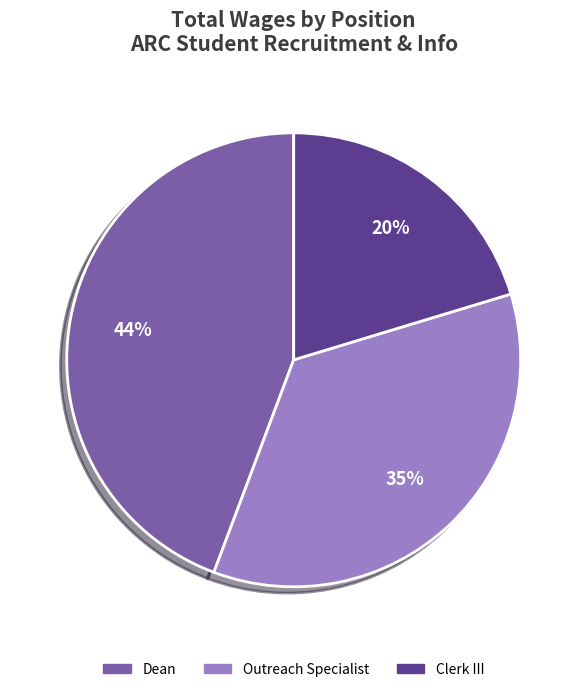

The Dean slice represents 44% of the pie. True or false?

True